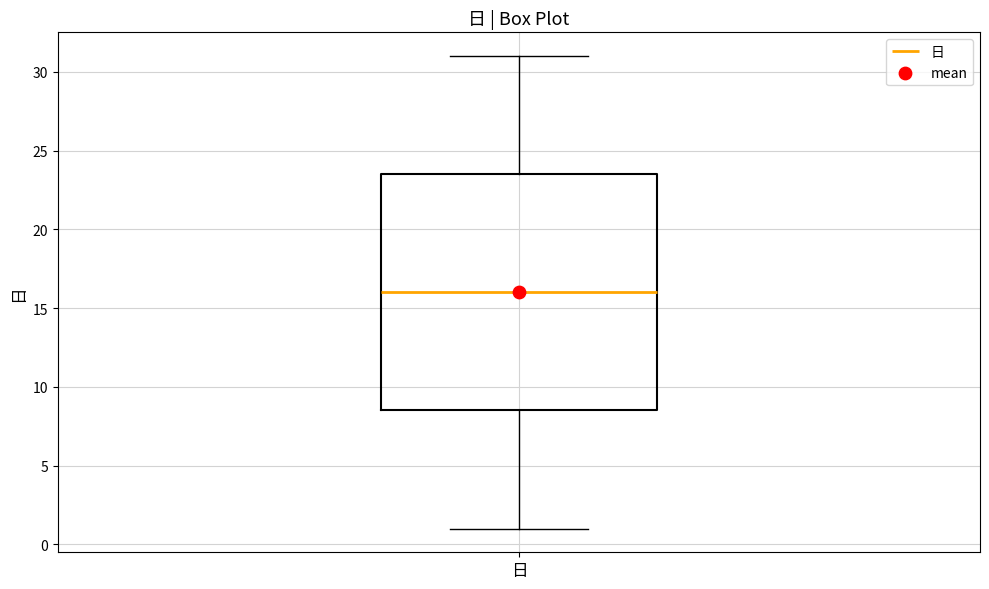

Read this box plot against the y-axis: the position of the median line, the range covered by the box, and the ends of both whiskers. The values are not printed on the chart, so give them approximately, as read against the axis.

median 16.0, box 8.5 to 23.5, whiskers 1.0 to 31.0